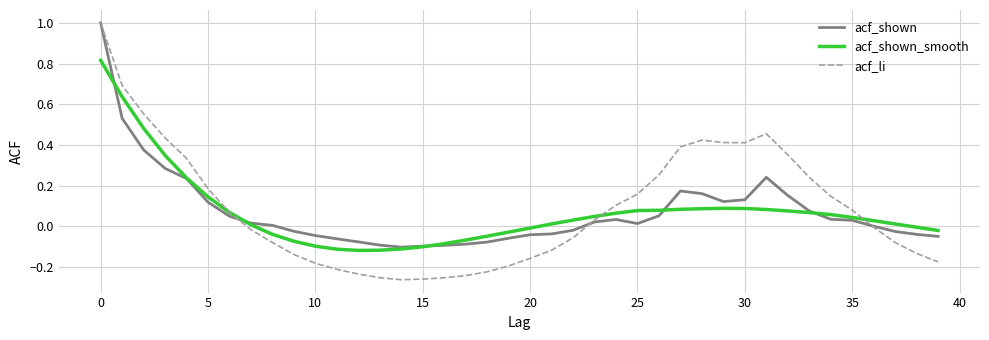

What is the maximum value shown in the chart?

1.0